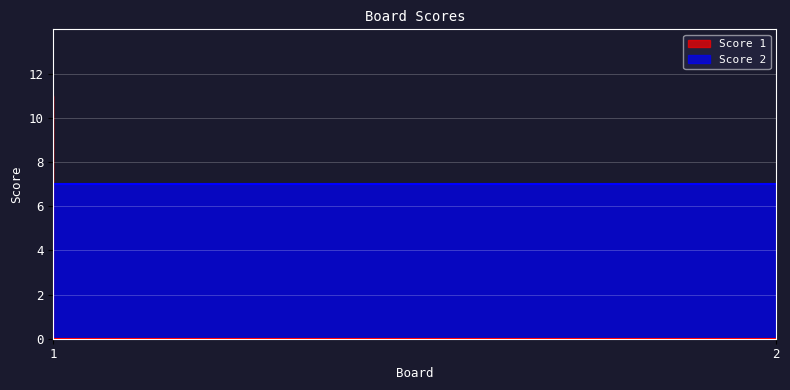

What is the value of the Score 1 point at the 1st from the left?

11